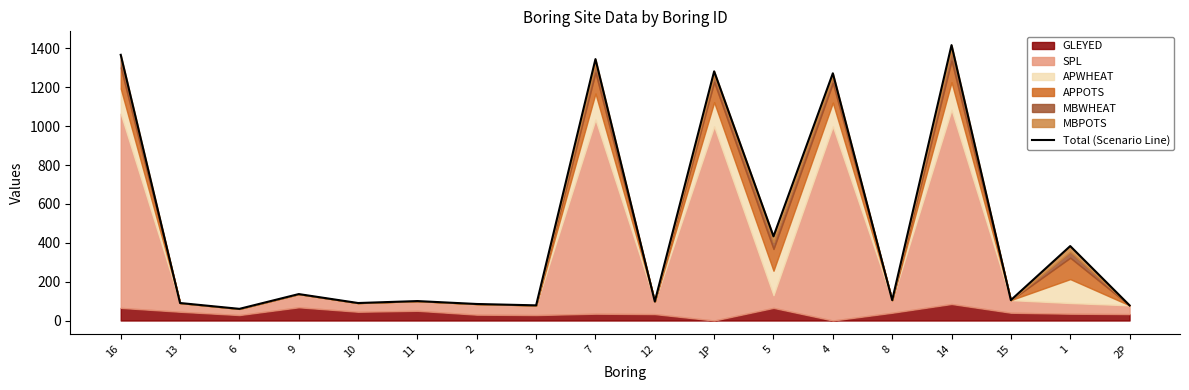

Reading left to right, extract all data points from this chart.

1367	90	60	136	90	100	85	78	1345	98	1282	433	1272	105	1417	105	383	78